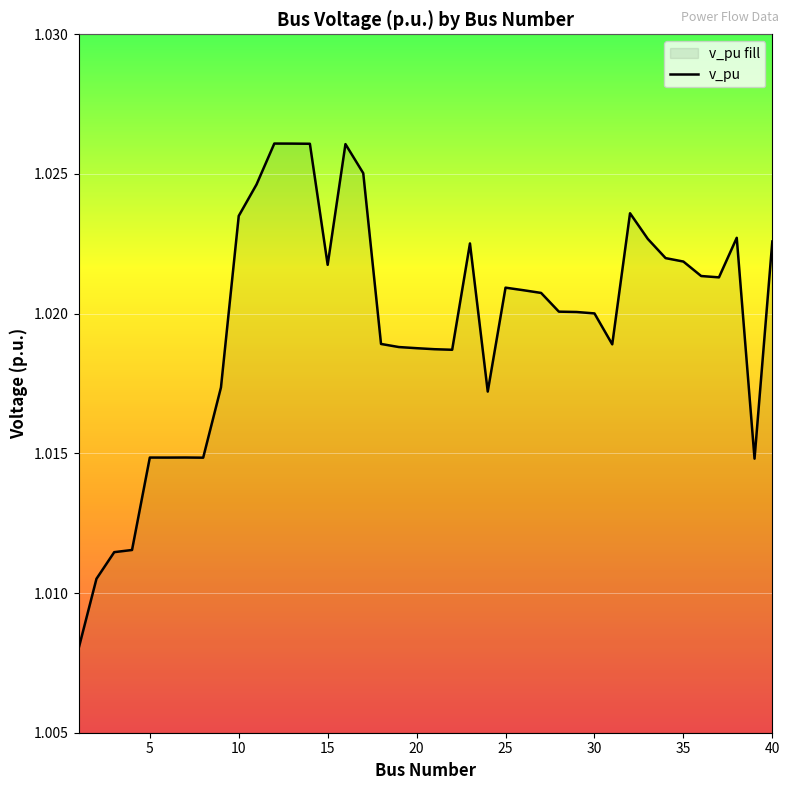

How many lines are shown in the chart?

1